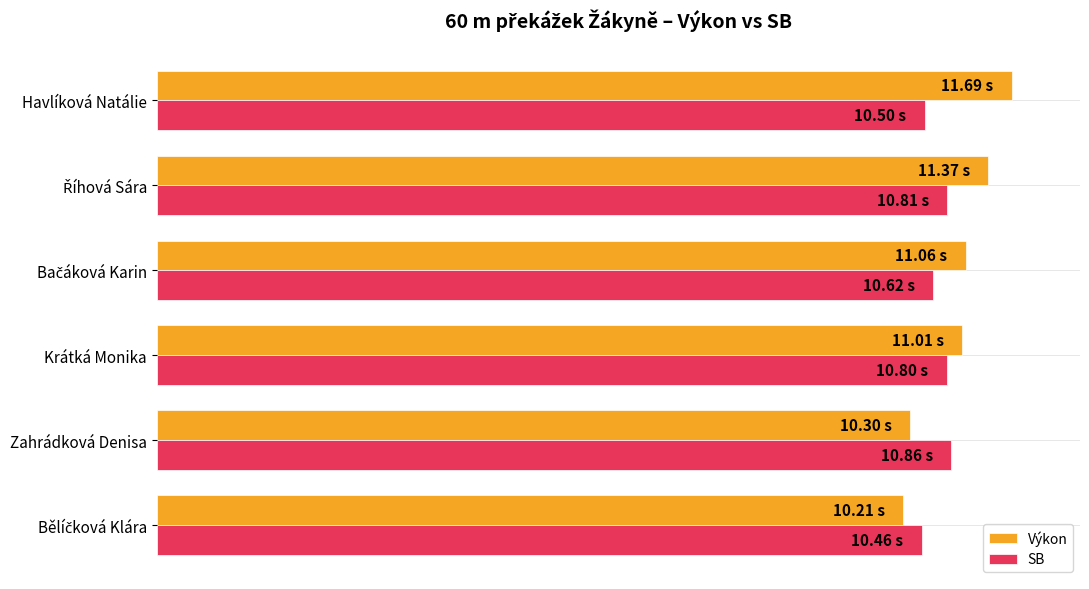

What are all the series names shown in the legend?

Výkon, SB